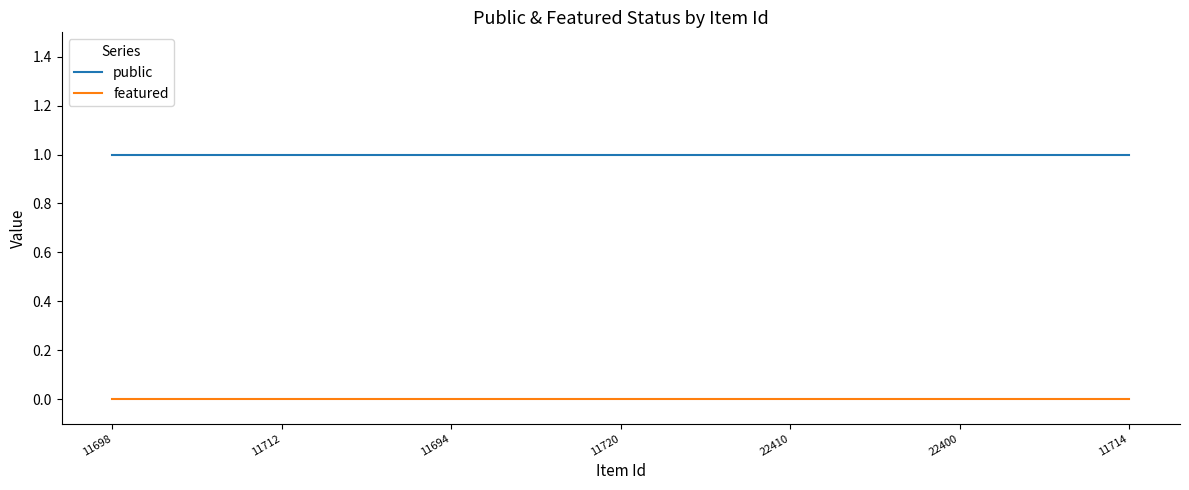

True or false: featured and public cross at least once.

False